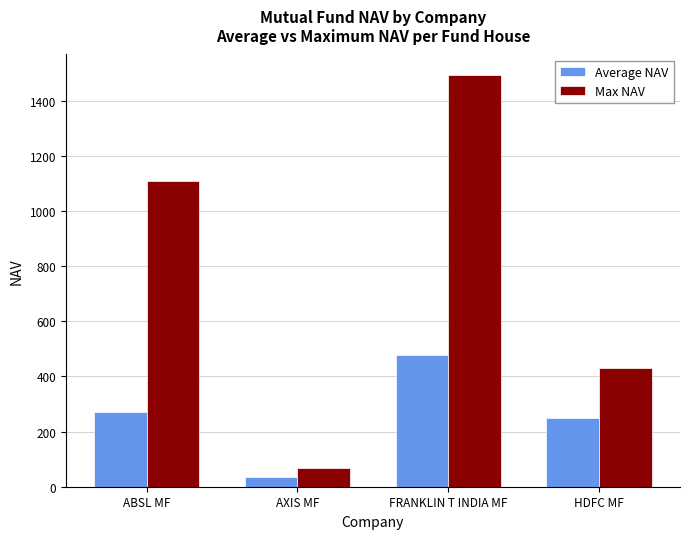

Reading left to right, extract all data points from this chart.

Average NAV: ABSL MF=271.0	AXIS MF=36.2	FRANKLIN T INDIA MF=477.5	HDFC MF=250.0
Max NAV: ABSL MF=1109.5	AXIS MF=68.4	FRANKLIN T INDIA MF=1493.9	HDFC MF=432.1